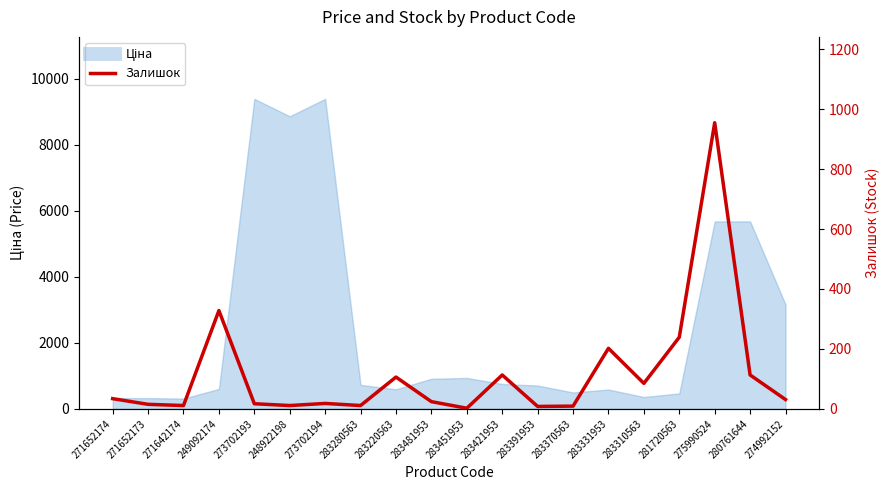

The value at 283391953 is 2. True or false?

False